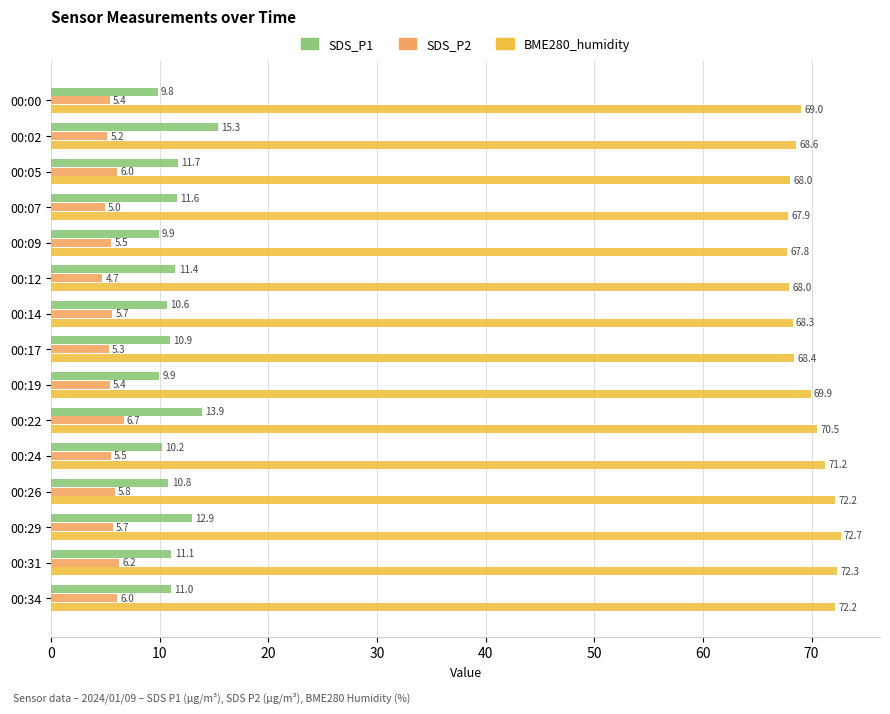

Between 00:00 and 00:29, which series saw the biggest shift?

BME280_humidity